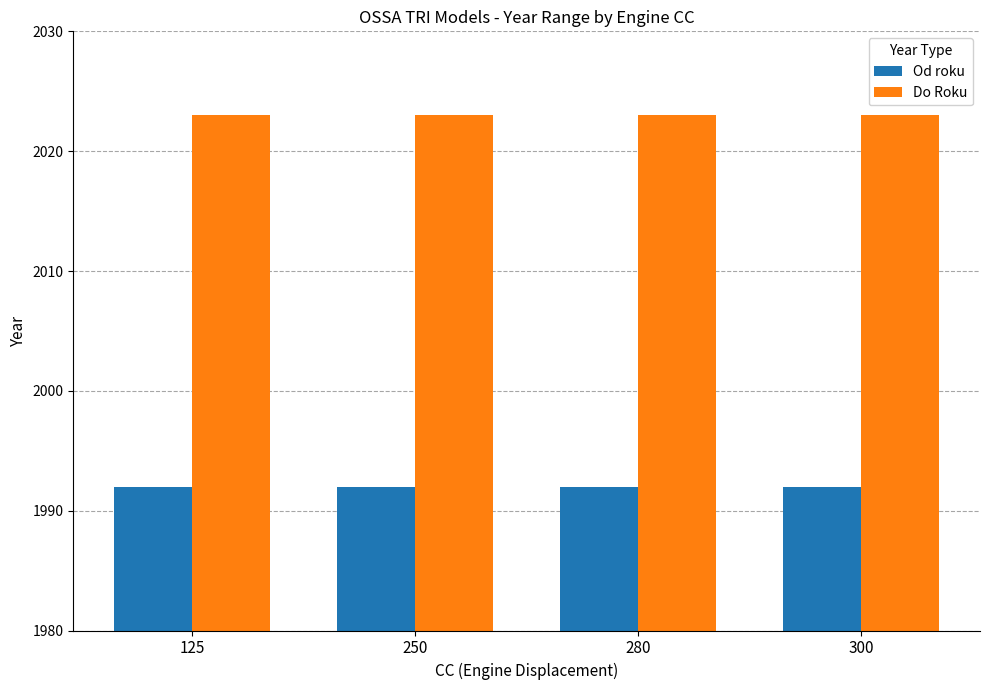

The Od roku series shows 3076 at 125. True or false?

False